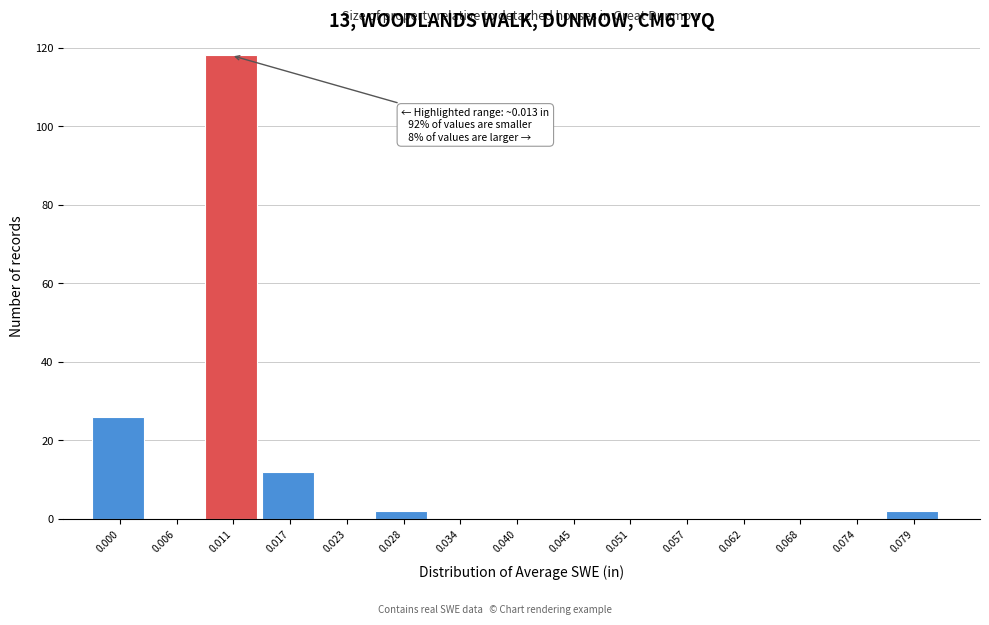

Reading left to right, transcribe all the data shown in this chart.

0.000=26	0.006=0	0.011=118	0.017=12	0.023=0	0.028=2	0.034=0	0.040=0	0.045=0	0.051=0	0.057=0	0.062=0	0.068=0	0.074=0	0.079=2